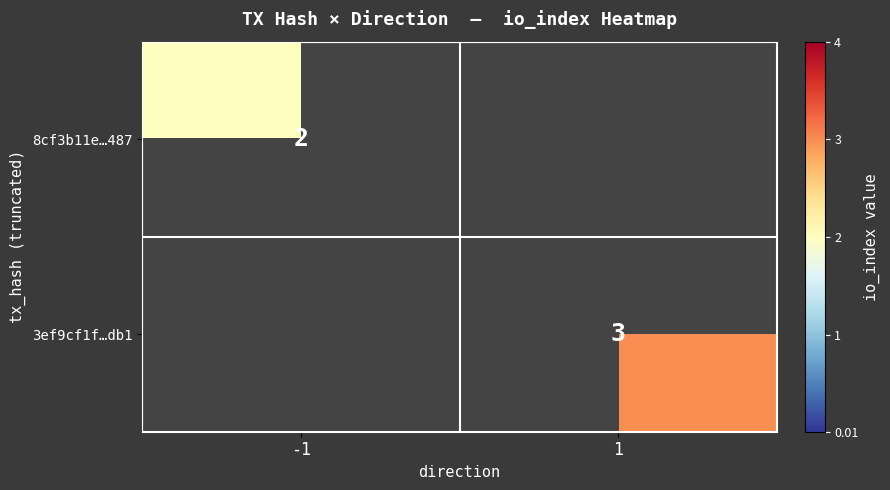

The 8cf3b11e…487 series shows 3 at -1. True or false?

False